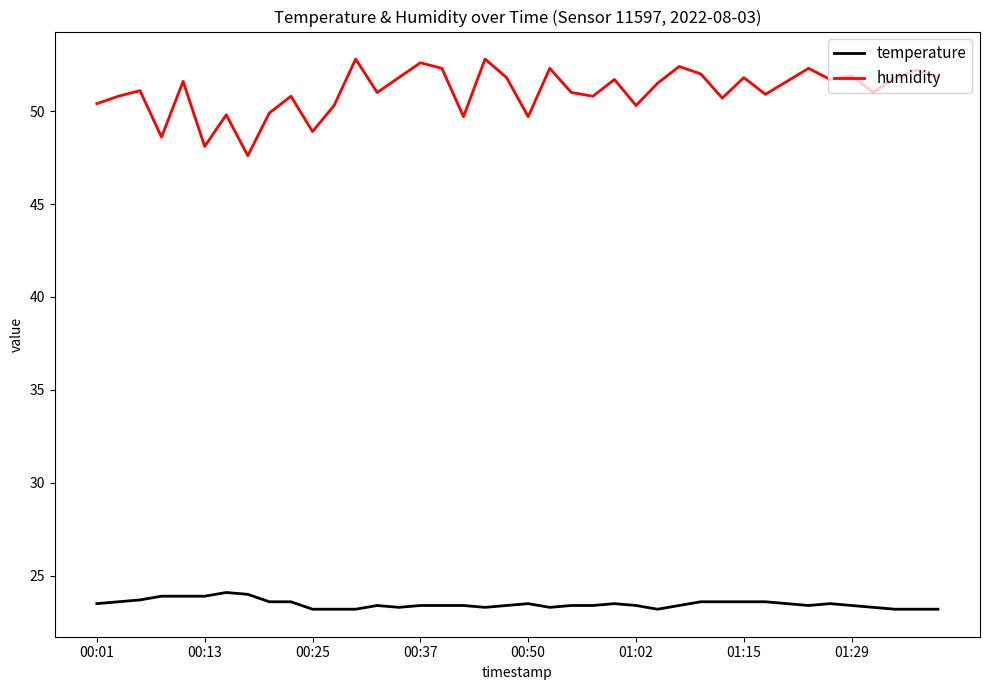

What is the minimum value for temperature?

23.2